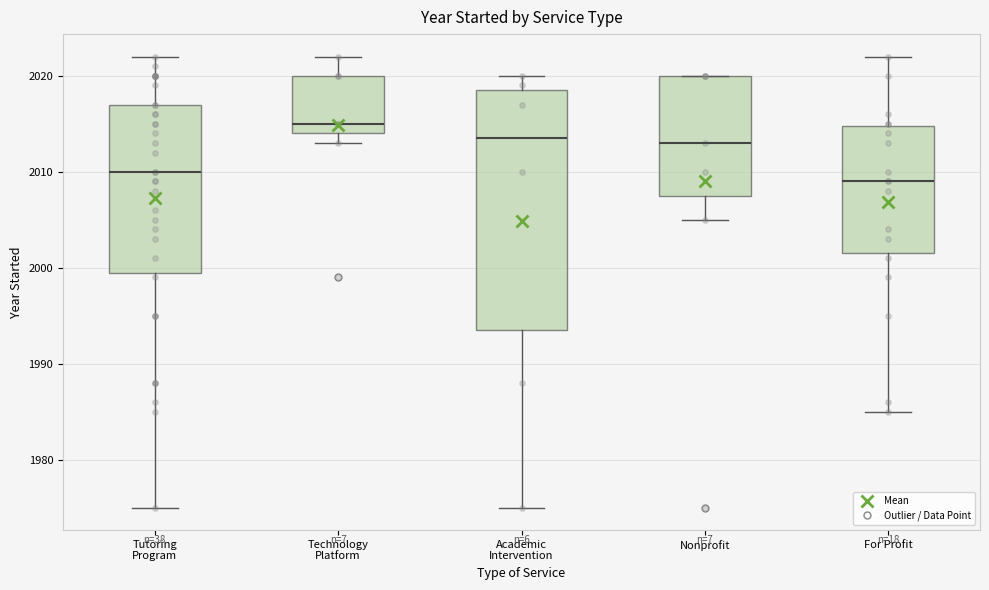

Reading left to right, transcribe this box plot: for each box, give where its median line is, the range the box spans, and where its two whiskers end, as read against the y-axis. The values are not printed on the chart, so give them approximately, as read against the axis.

Tutoring Program: median 2010, box 2000 to 2017, whiskers 1975 to 2022
Technology Platform: median 2015, box 2014 to 2020, whiskers 2013 to 2022
Academic Intervention: median 2014, box 1994 to 2019, whiskers 1975 to 2020
Nonprofit: median 2013, box 2008 to 2020, whiskers 2005 to 2020
For Profit: median 2009, box 2002 to 2015, whiskers 1985 to 2022